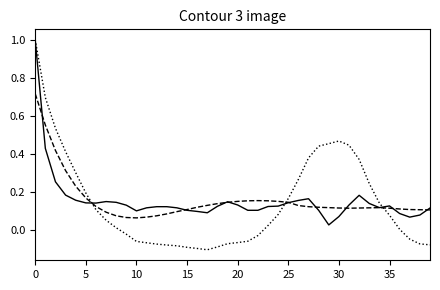

Is this an area chart (filled region under the line)?

No